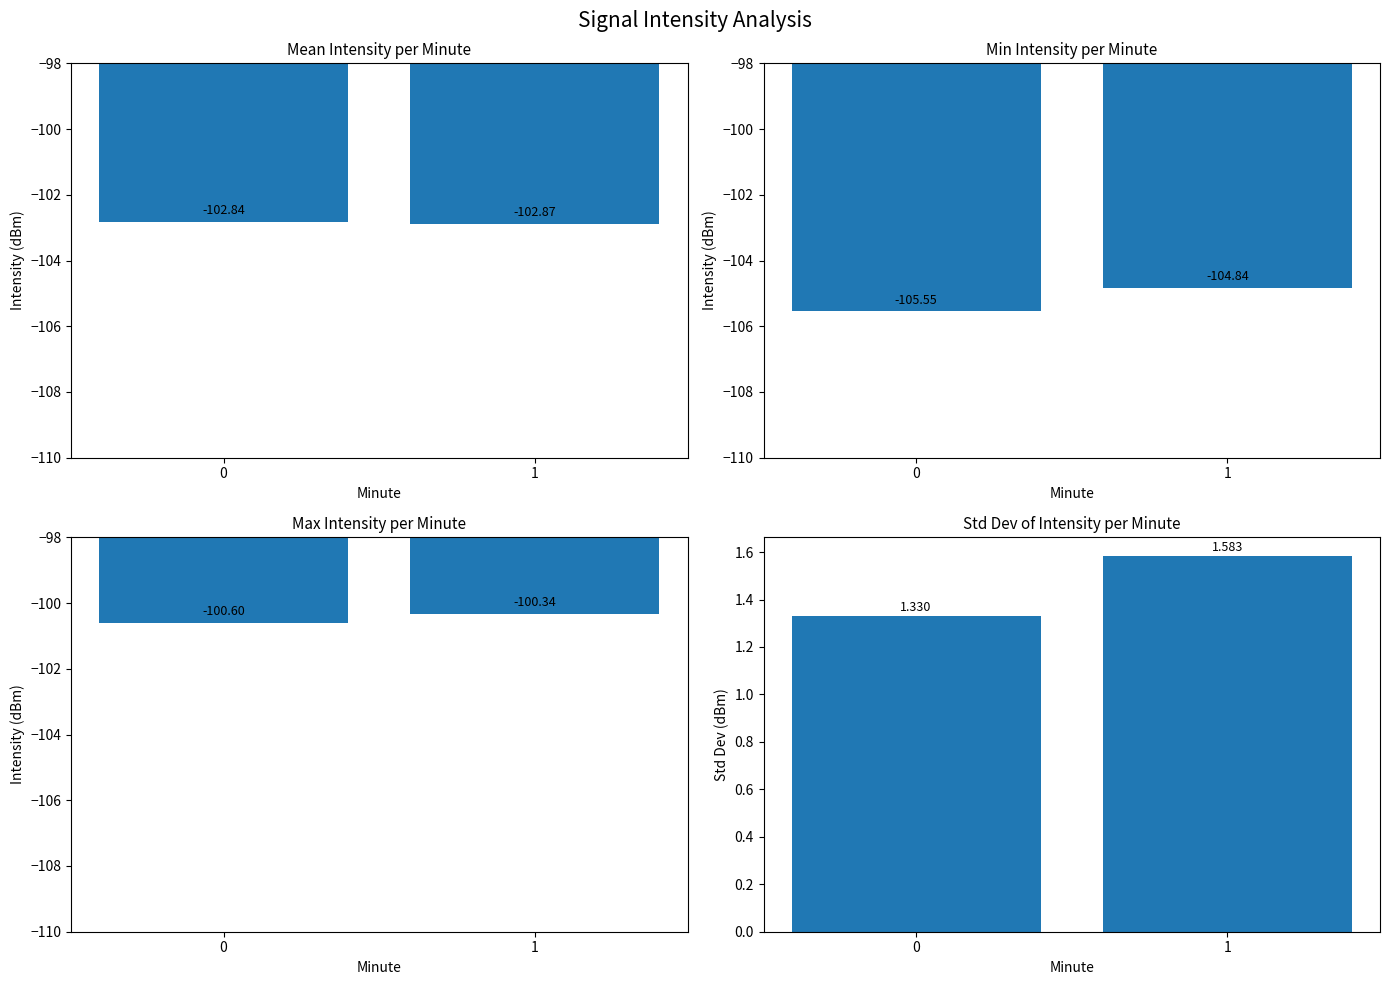

At which category is the sum across all series the highest?

1